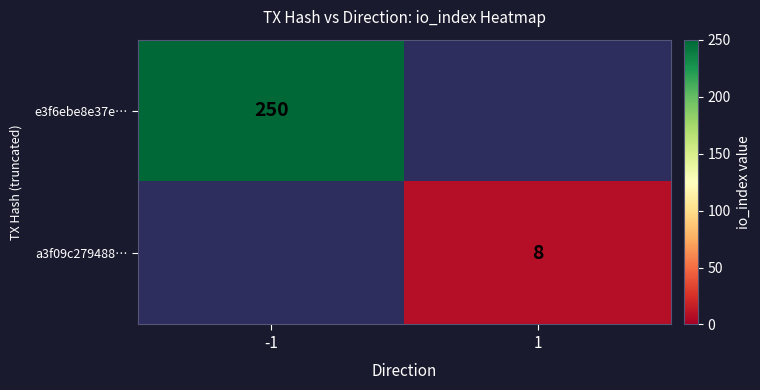

Which label corresponds to the smallest value in the chart?

1